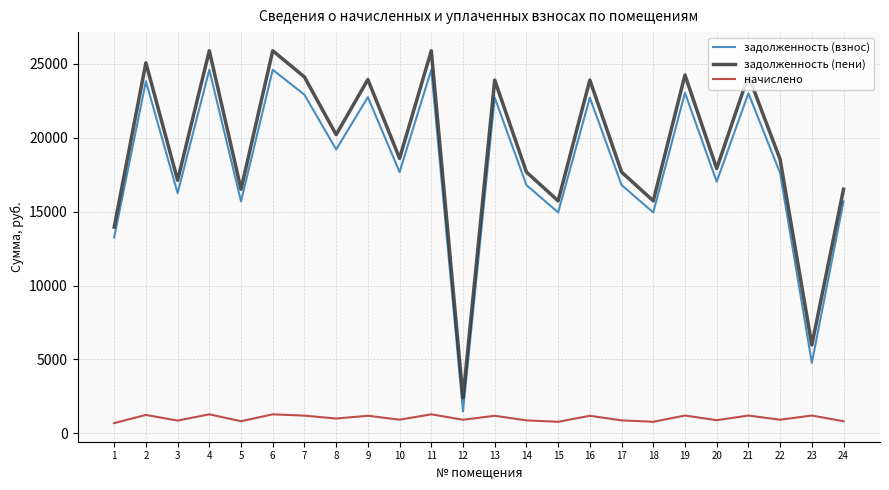

What is the highest value of the задолженность (пени) series?

25878.1